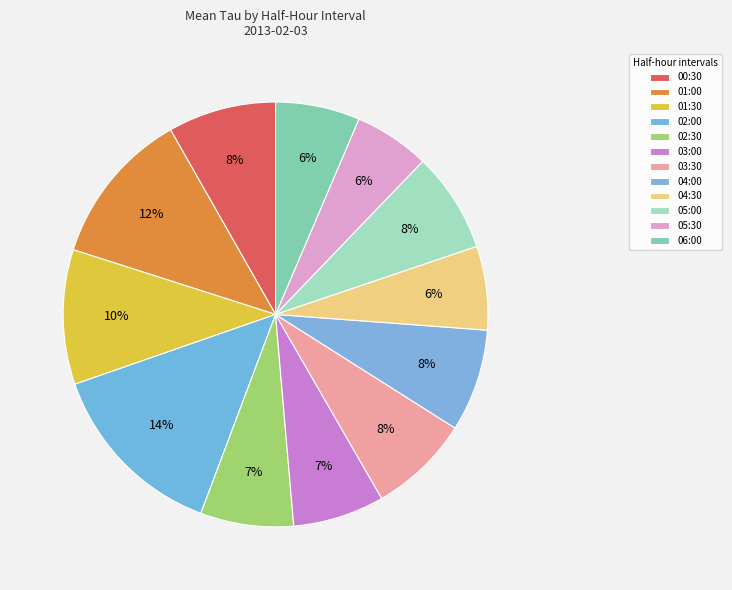

Count the number of slices in the pie.

12